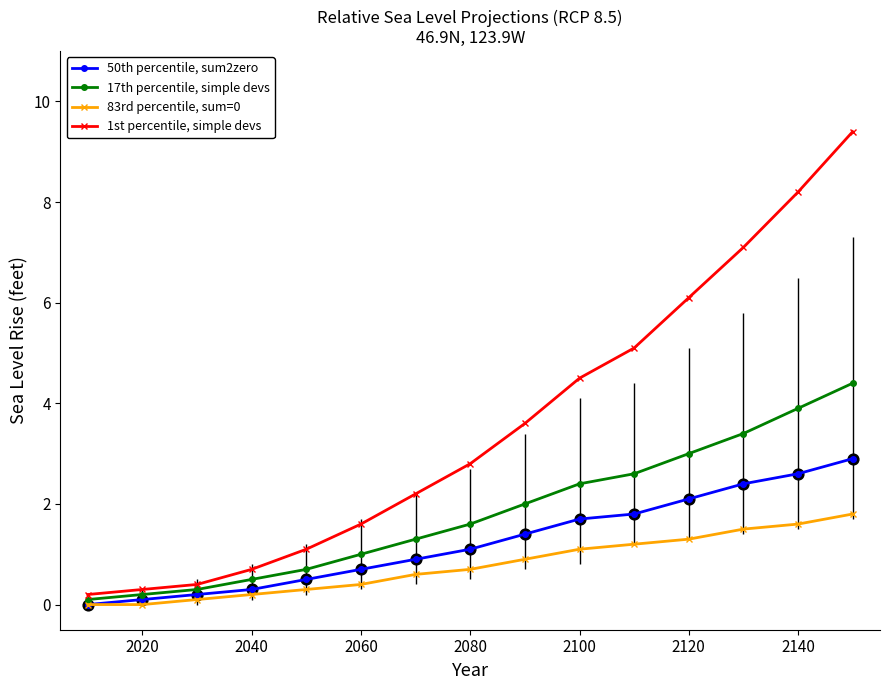

What are all the series names shown in the legend?

50th percentile, sum2zero, 17th percentile, simple devs, 83rd percentile, sum=0, 1st percentile, simple devs